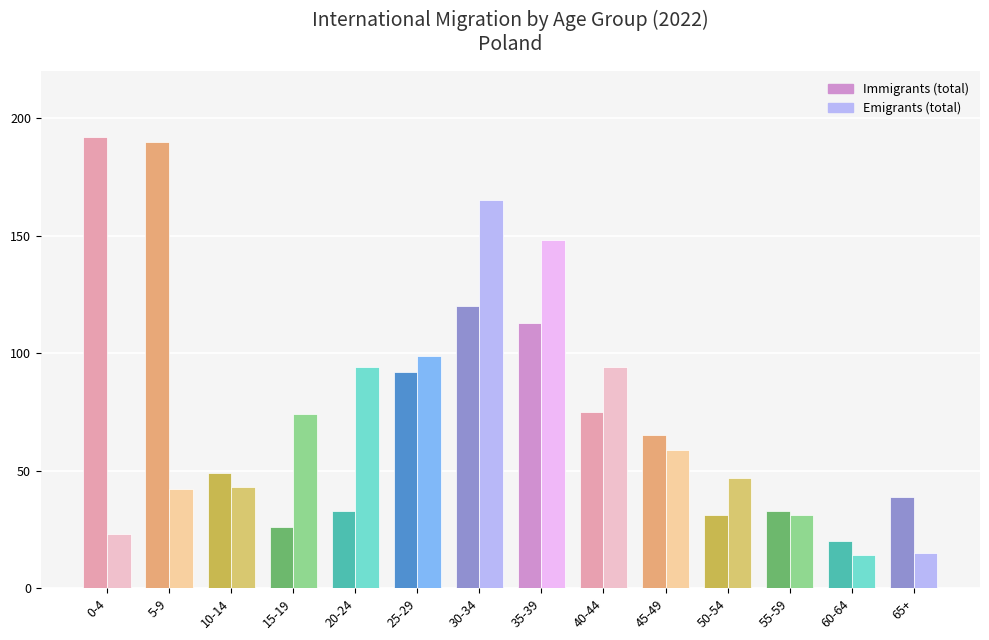

Rank the series by their average value, from highest to lowest.

Immigrants (total), Emigrants (total)